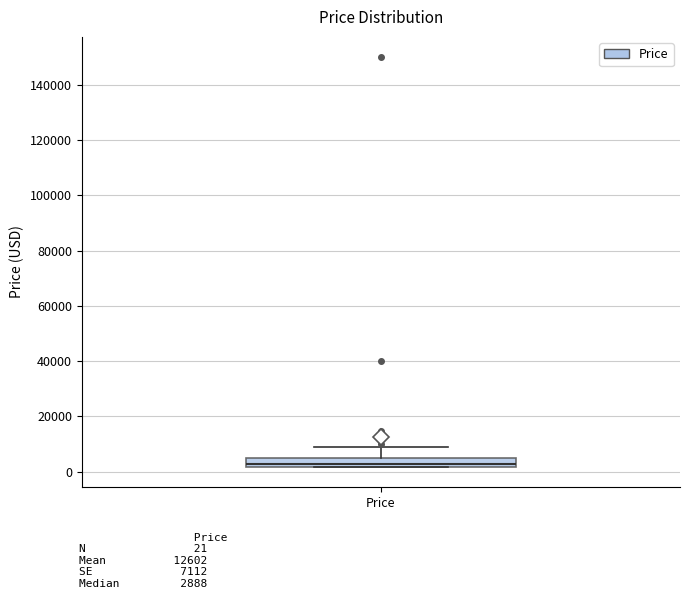

Read this box plot against the y-axis: the position of the median line, the range covered by the box, and the ends of both whiskers. The values are not printed on the chart, so give them approximately, as read against the axis.

median 2000 (just above the box's lower edge), box 2000 to 4000, whiskers 2000 to 8000